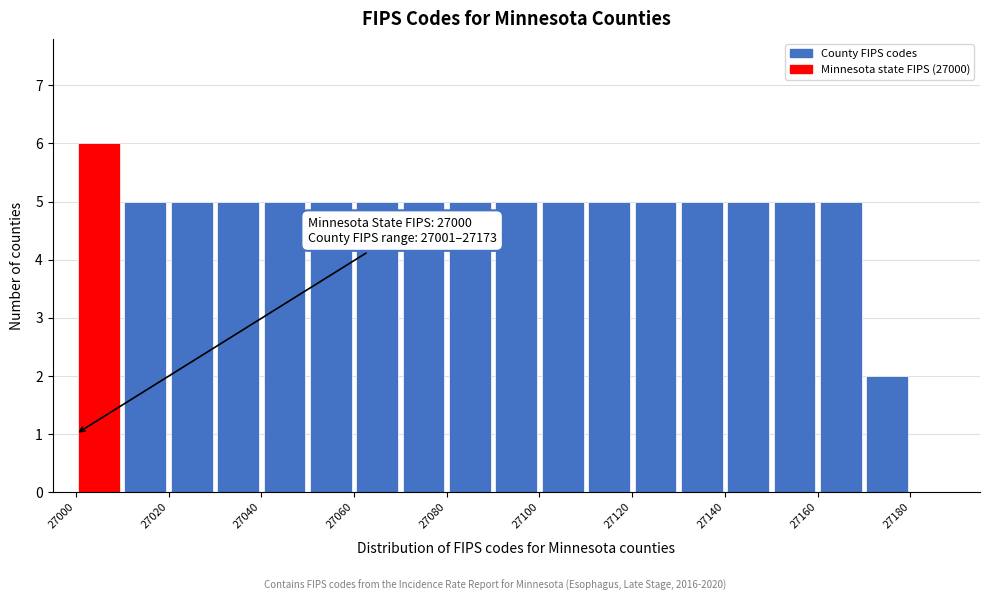

Which range on the x-axis has the tallest bar?

27000 to 27010